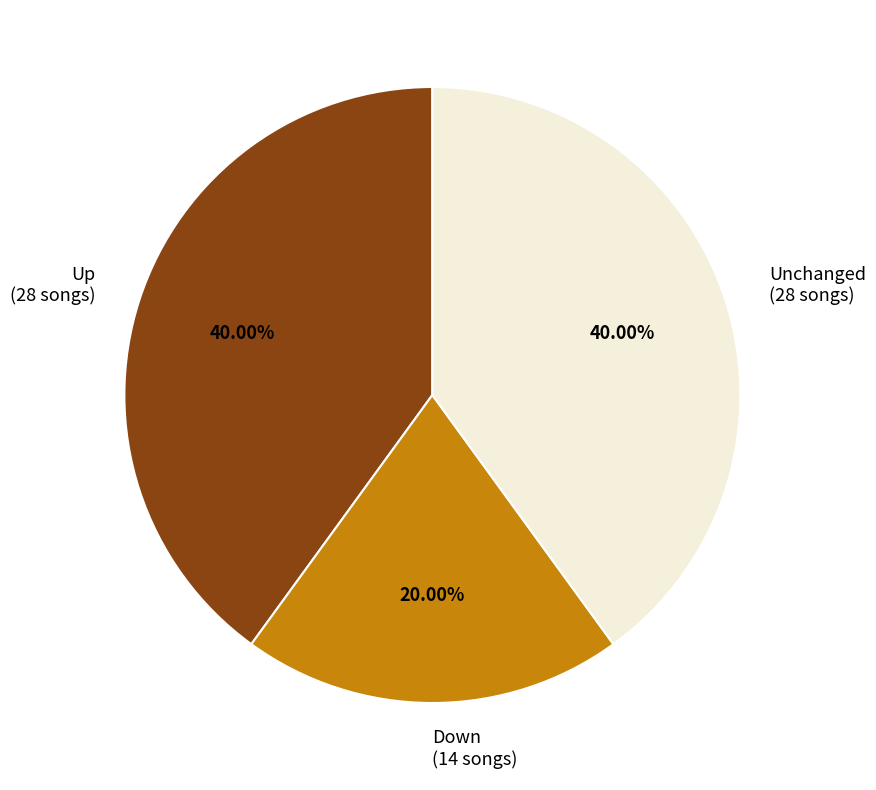

What is the ratio of the value at Up (28 songs) to the value at Down (14 songs)?

2.0